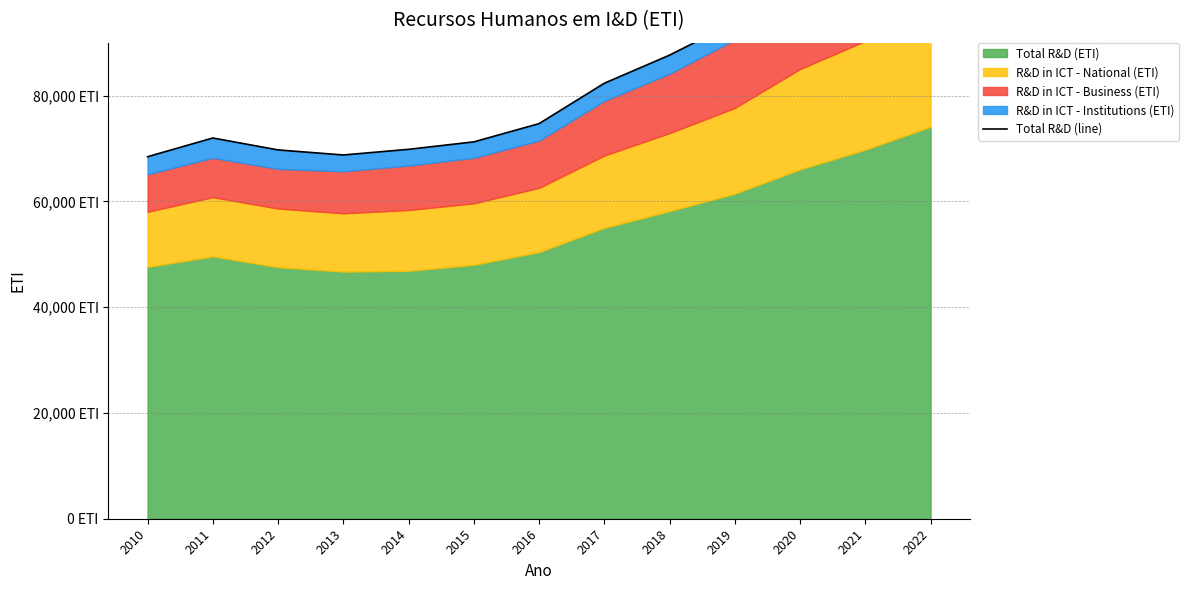

What is the value of the 8th point from the left?

82328.4